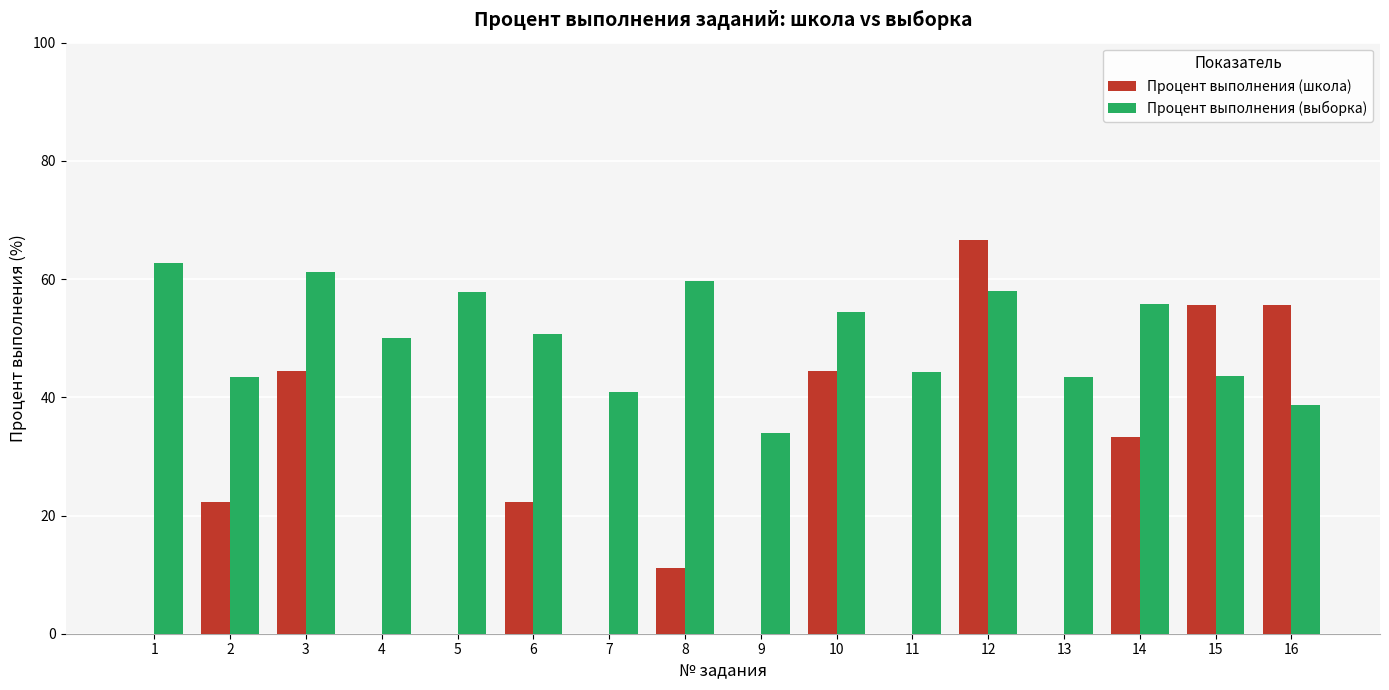

Where does the Процент выполнения (выборка) series first go above 50?

1